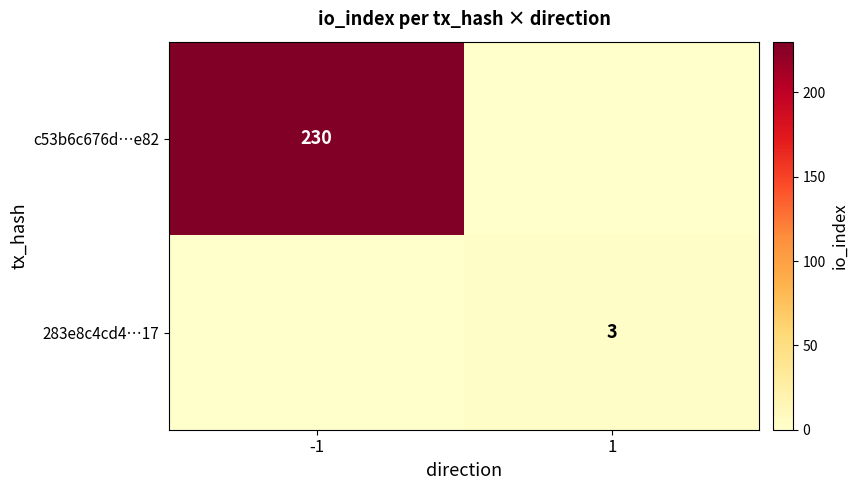

The value of 283e8c4cd4…17 at 1 is 3. True or false?

True